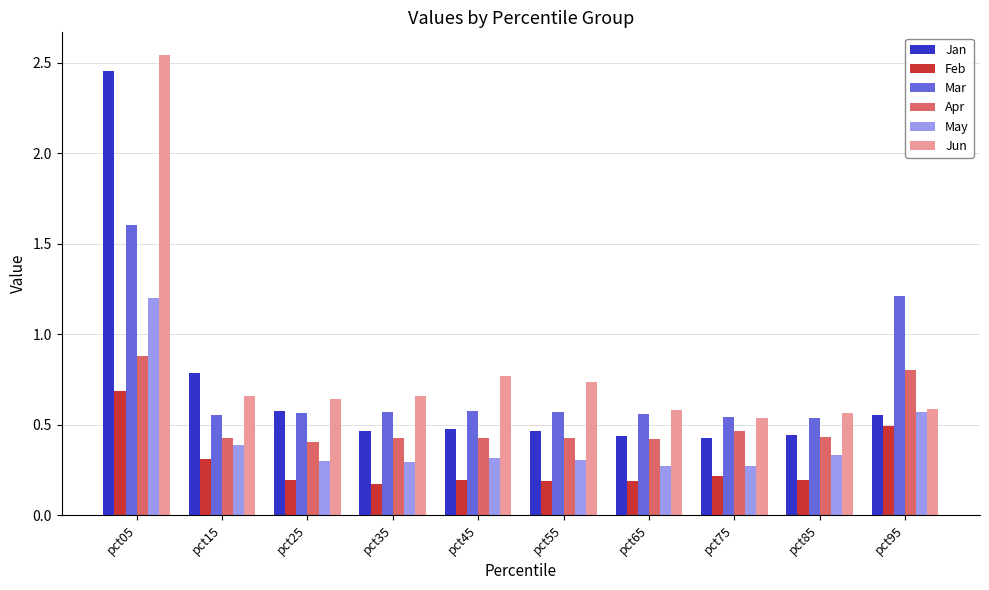

Which series changed the most between pct15 and pct25?

Jan